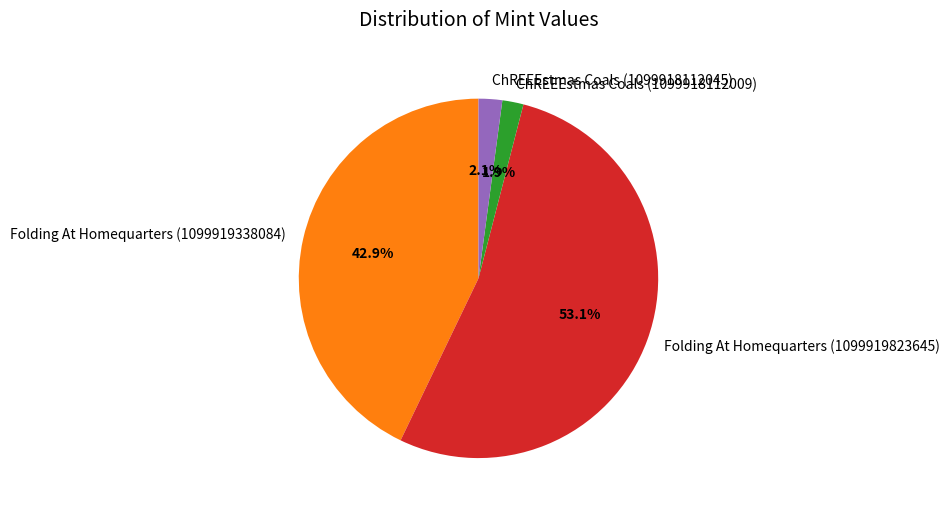

Approximately how many times larger is the value at Folding At Homequarters (1099919823645) compared to ChREEEstmas Coals (1099918112009)?

27.9